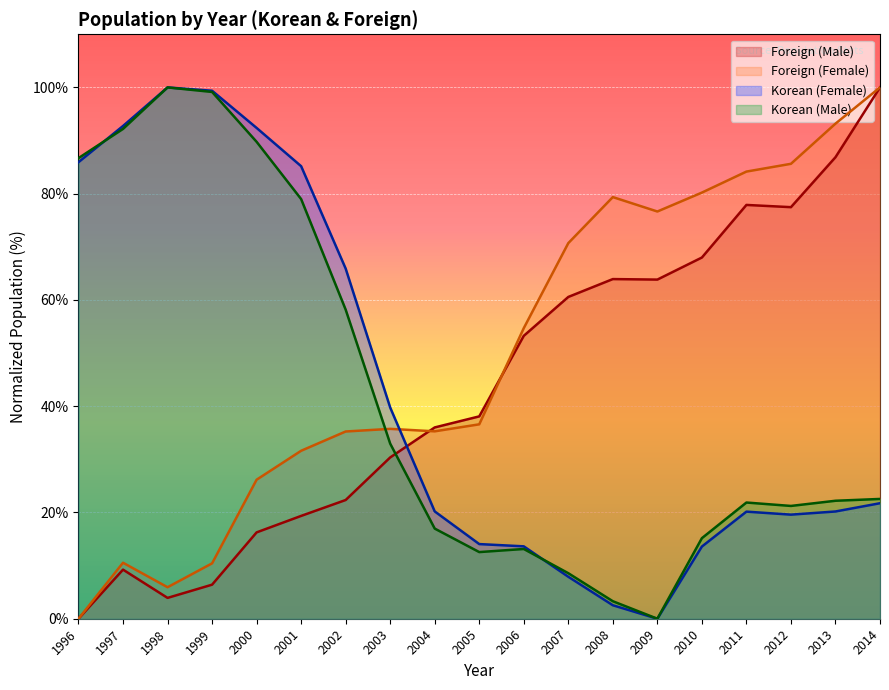

Reading right to left, what are all the values shown in this chart?

Foreign (Male): 2014=100.0	2013=86.9	2012=77.5	2011=77.9	2010=68.0	2009=63.8	2008=63.9	2007=60.6	2006=53.2	2005=38.1	2004=36.0	2003=30.4	2002=22.3	2001=19.4	2000=16.3	1999=6.4	1998=3.9	1997=9.2	1996=0.0
Foreign (Female): 2014=100.0	2013=93.2	2012=85.6	2011=84.2	2010=80.2	2009=76.6	2008=79.4	2007=70.7	2006=54.7	2005=36.6	2004=35.3	2003=35.7	2002=35.2	2001=31.6	2000=26.2	1999=10.4	1998=5.9	1997=10.5	1996=0.0
Korean (Female): 2014=21.7	2013=20.2	2012=19.6	2011=20.2	2010=13.6	2009=0.0	2008=2.5	2007=7.9	2006=13.6	2005=14.0	2004=20.2	2003=39.8	2002=65.9	2001=85.2	2000=92.4	1999=99.4	1998=100.0	1997=92.7	1996=85.9
Korean (Male): 2014=22.5	2013=22.2	2012=21.2	2011=21.9	2010=15.2	2009=0.0	2008=3.3	2007=8.6	2006=13.1	2005=12.5	2004=17.0	2003=33.0	2002=58.2	2001=79.0	2000=89.8	1999=99.1	1998=100.0	1997=92.2	1996=86.7